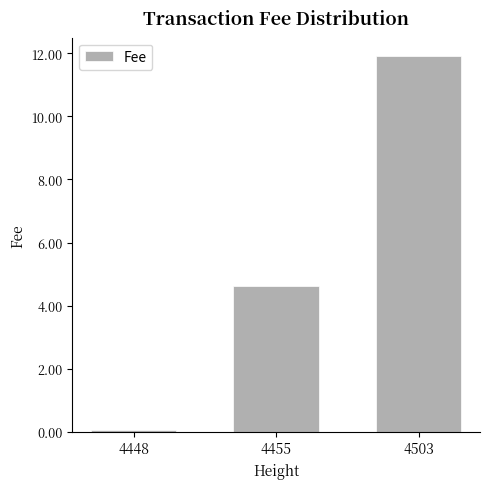

Reading right to left, transcribe all the data shown in this chart.

4503=11.9	4455=4.6	4448=0.1